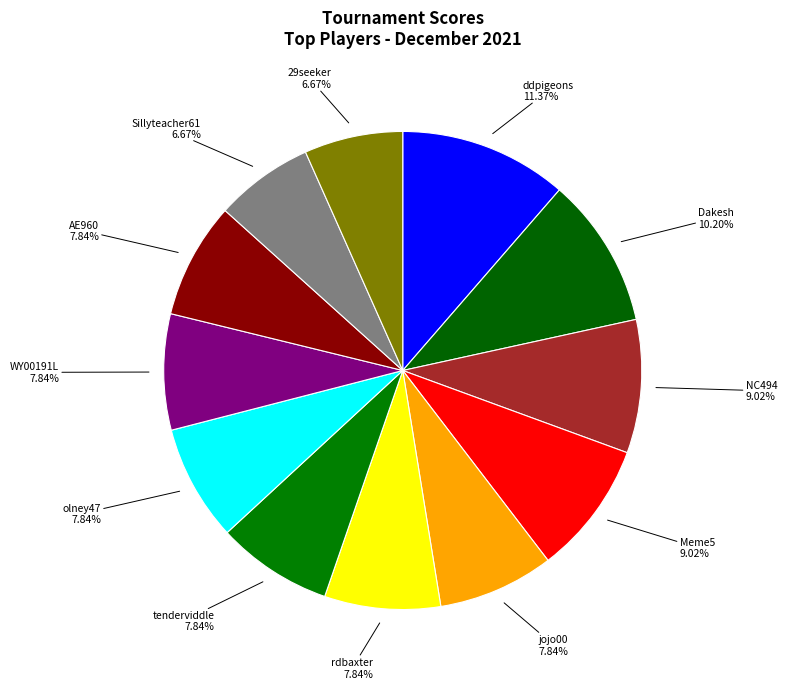

Is it true that Dakesh is 2% of the pie?

False